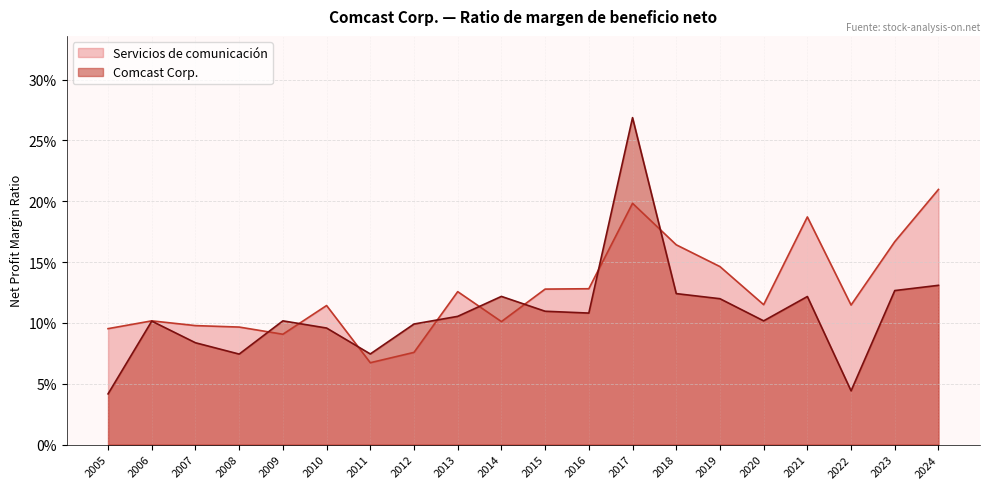

Is it true that Comcast Corp. equals 0.1 at 2019?

False